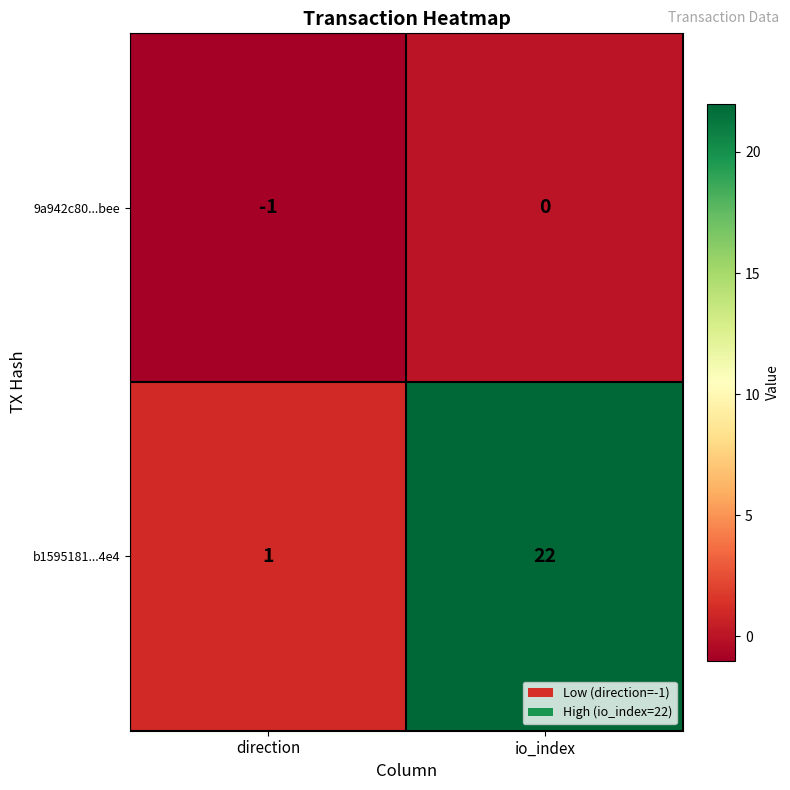

Count the number of data series in this chart.

2